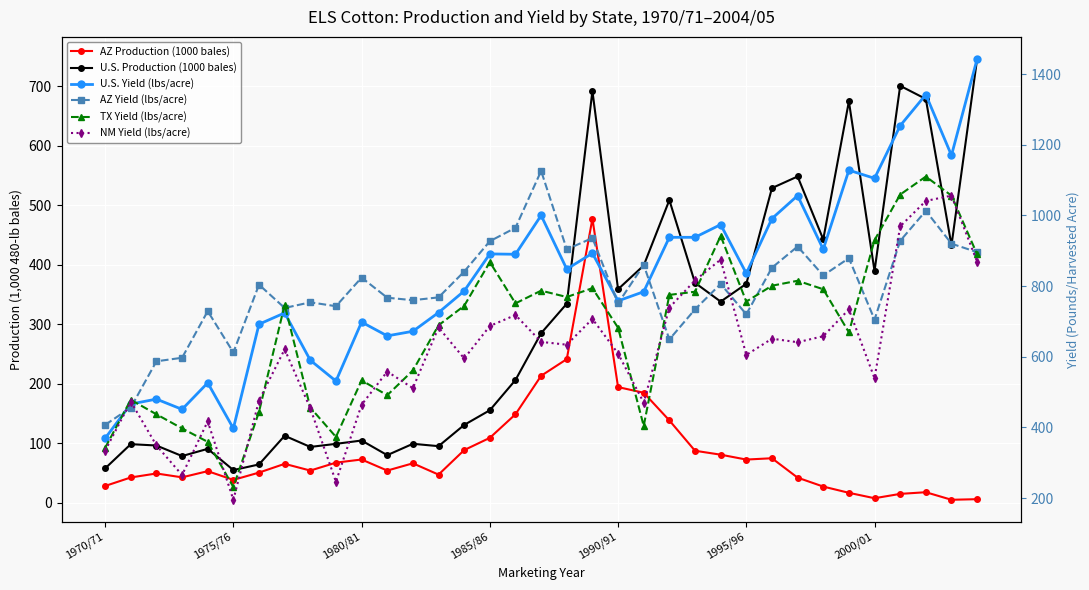

What position from the right is 1970/71?

35